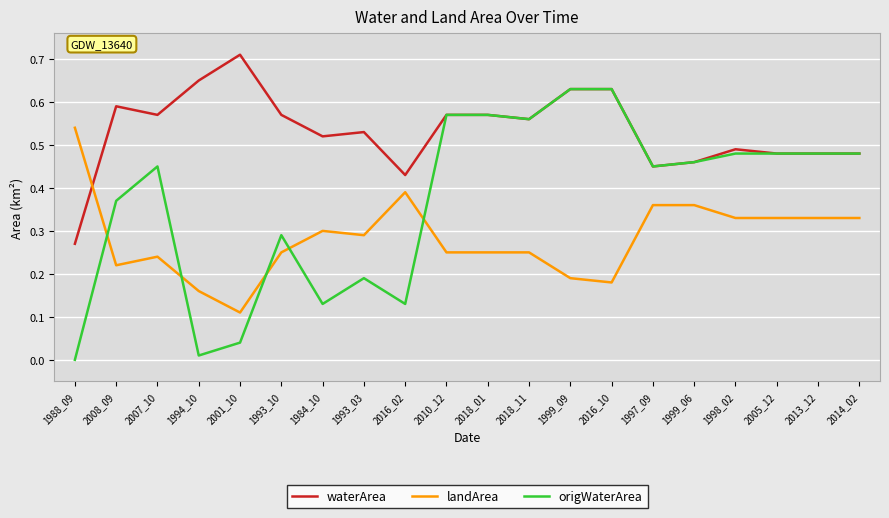

At which label does landArea reach its peak?

1988_09